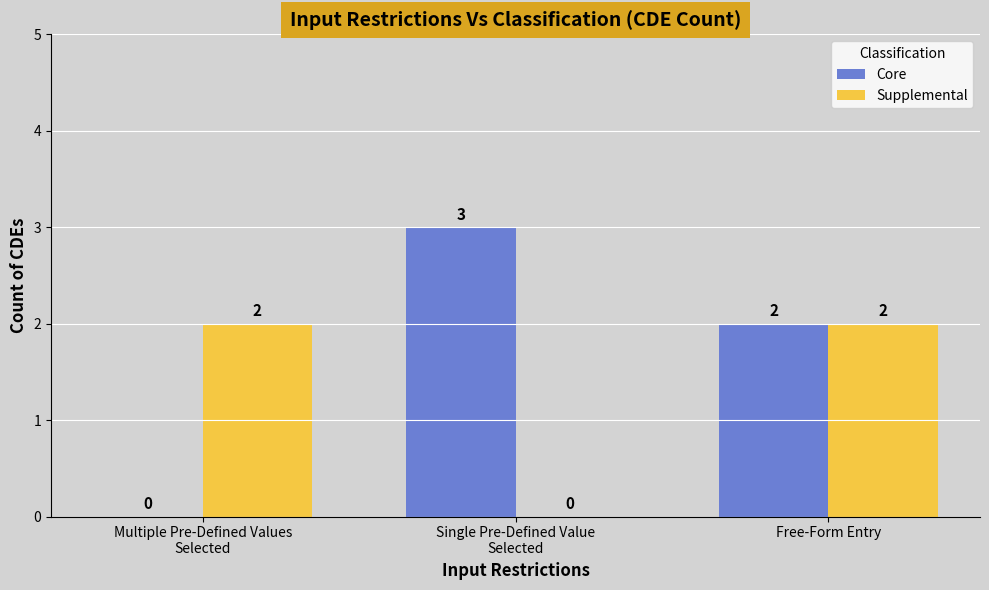

Reading right to left, transcribe all the data shown in this chart.

Core: 2	3	0
Supplemental: 2	0	2